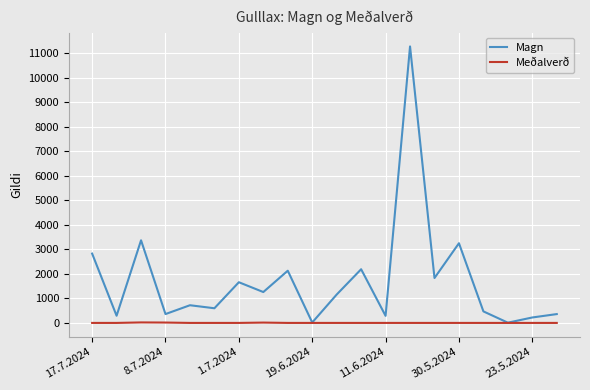

What is the maximum value shown in the chart?

11275.0